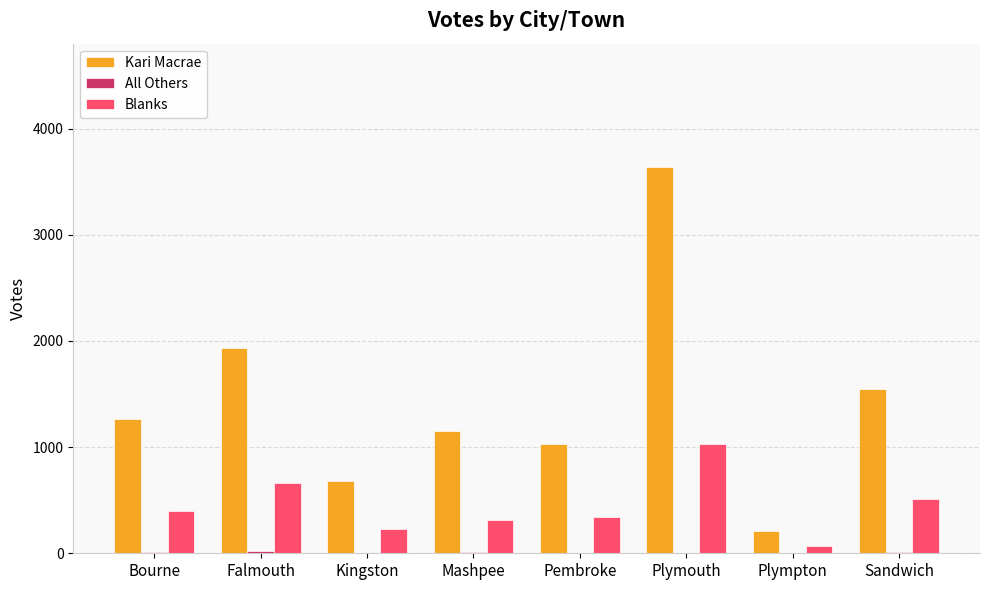

What is the maximum value for Blanks?

1032